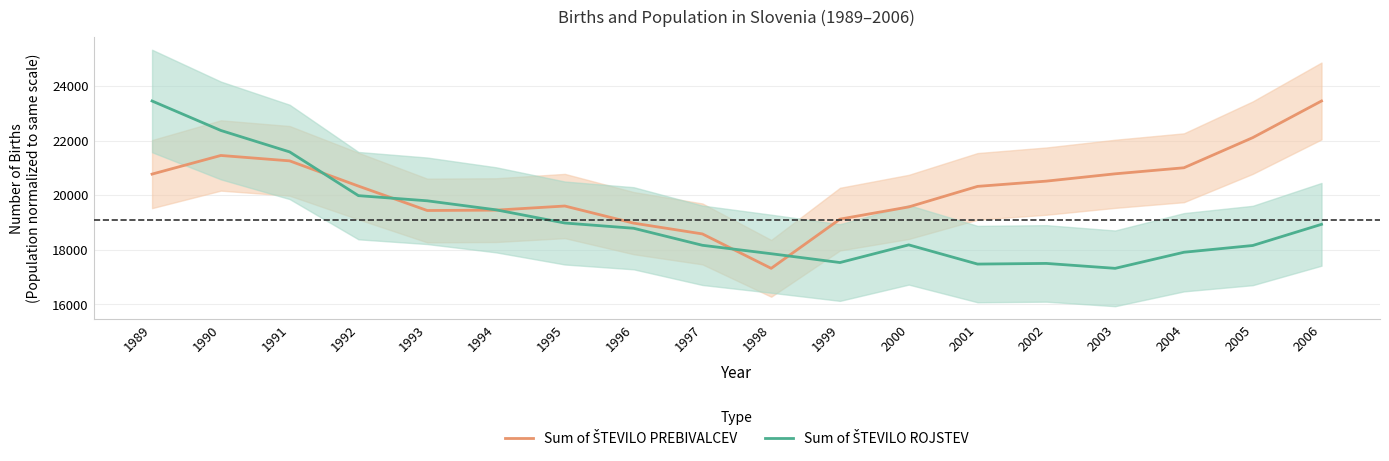

True or false: Sum of ŠTEVILO PREBIVALCEV has a value of 30924.8 at 1996.

False